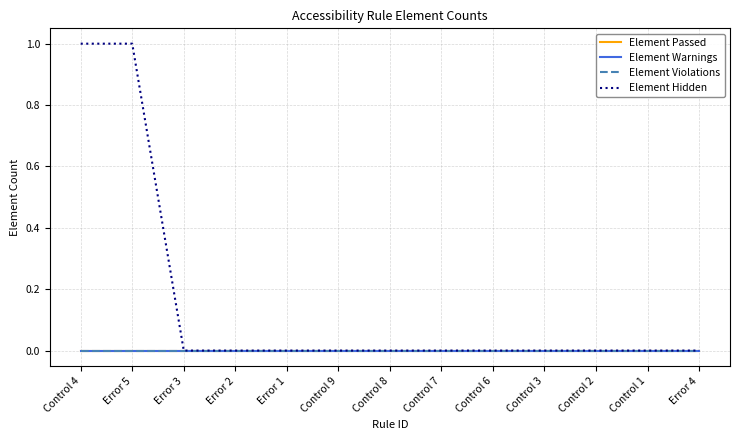

Reading right to left, list all the values displayed in this chart.

Element Passed: Error 4=0	Control 1=0	Control 2=0	Control 3=0	Control 6=0	Control 7=0	Control 8=0	Control 9=0	Error 1=0	Error 2=0	Error 3=0	Error 5=0	Control 4=0
Element Warnings: Error 4=0	Control 1=0	Control 2=0	Control 3=0	Control 6=0	Control 7=0	Control 8=0	Control 9=0	Error 1=0	Error 2=0	Error 3=0	Error 5=0	Control 4=0
Element Violations: Error 4=0	Control 1=0	Control 2=0	Control 3=0	Control 6=0	Control 7=0	Control 8=0	Control 9=0	Error 1=0	Error 2=0	Error 3=0	Error 5=0	Control 4=0
Element Hidden: Error 4=0	Control 1=0	Control 2=0	Control 3=0	Control 6=0	Control 7=0	Control 8=0	Control 9=0	Error 1=0	Error 2=0	Error 3=0	Error 5=1	Control 4=1